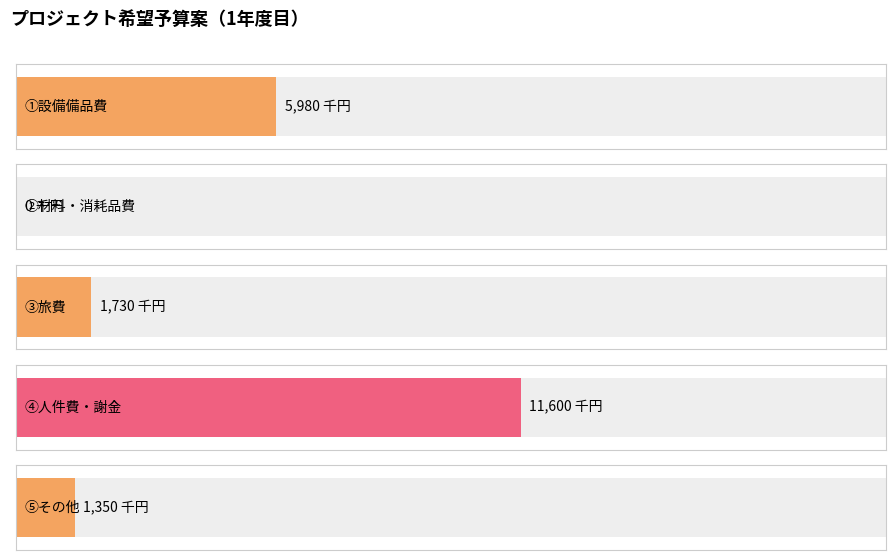

What is the difference between the values at ③旅費 and ④人件費・謝金?

9870